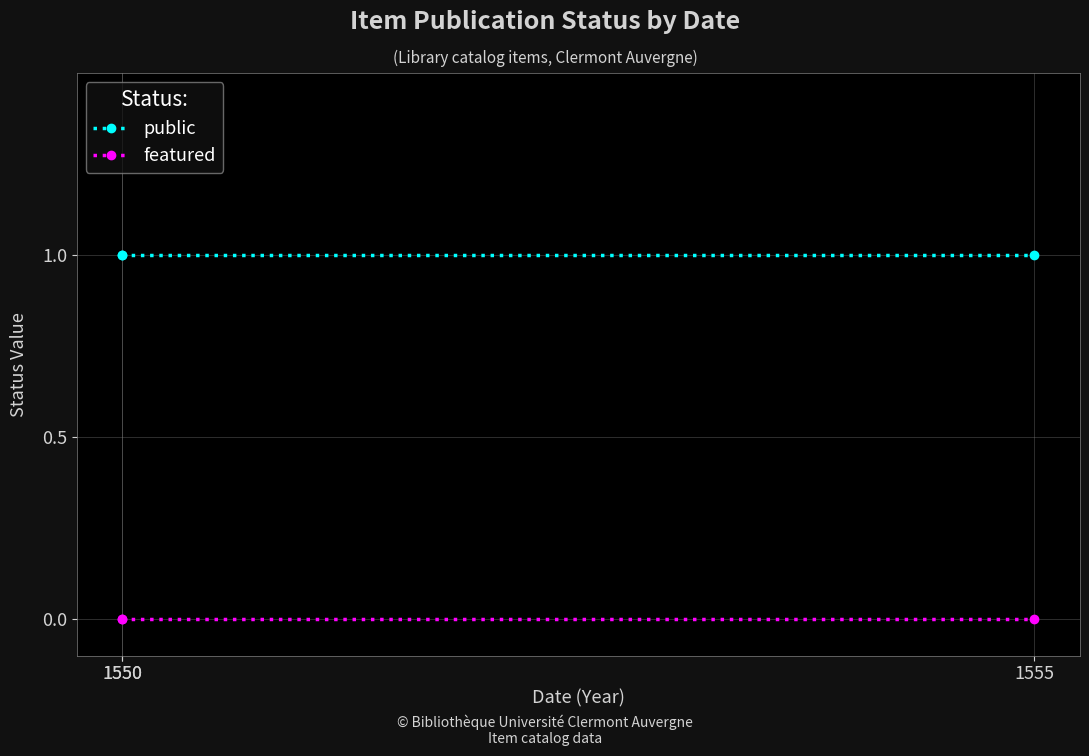

Does the chart have visible grid lines?

Yes